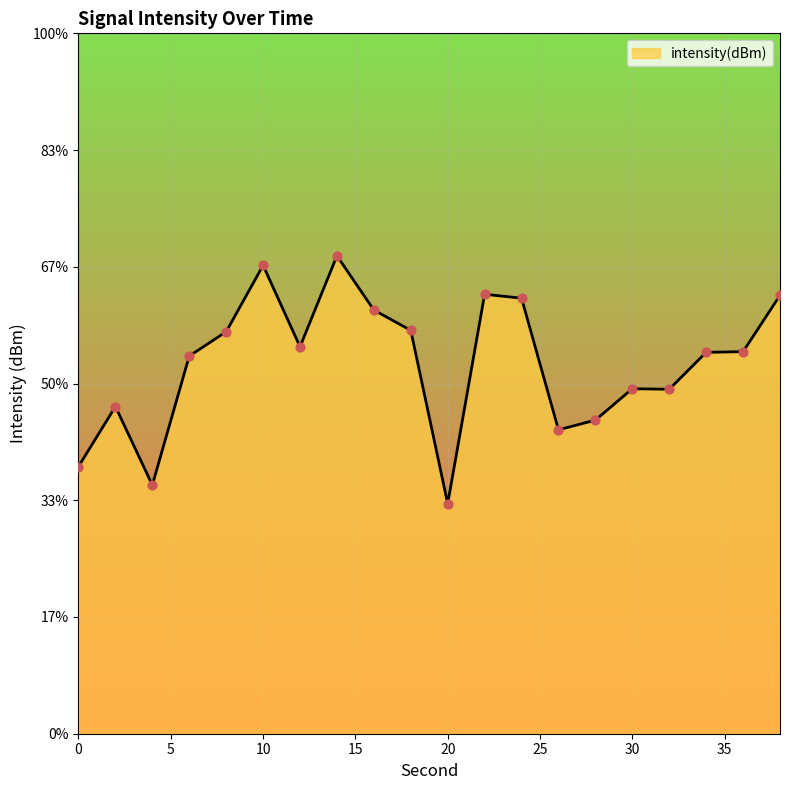

What is the change in value from 2 to 22?

+2.4